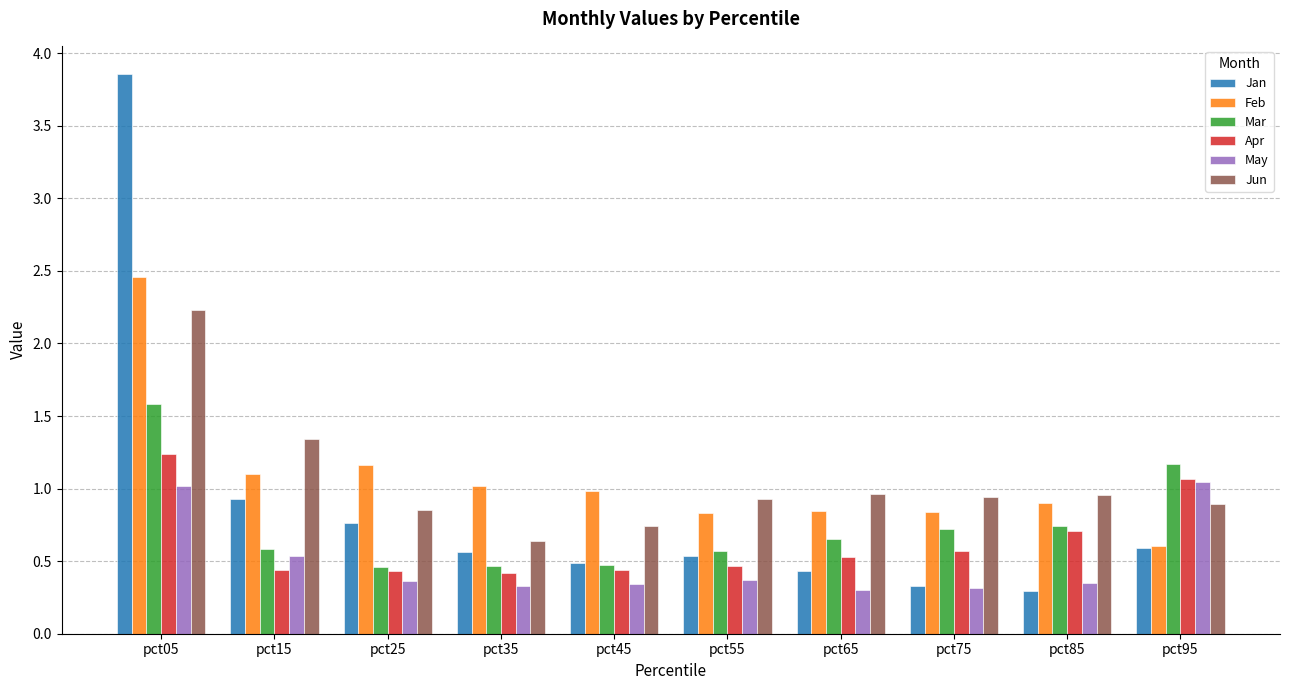

What is the difference between the maximum and minimum values in the Jan series?

3.6